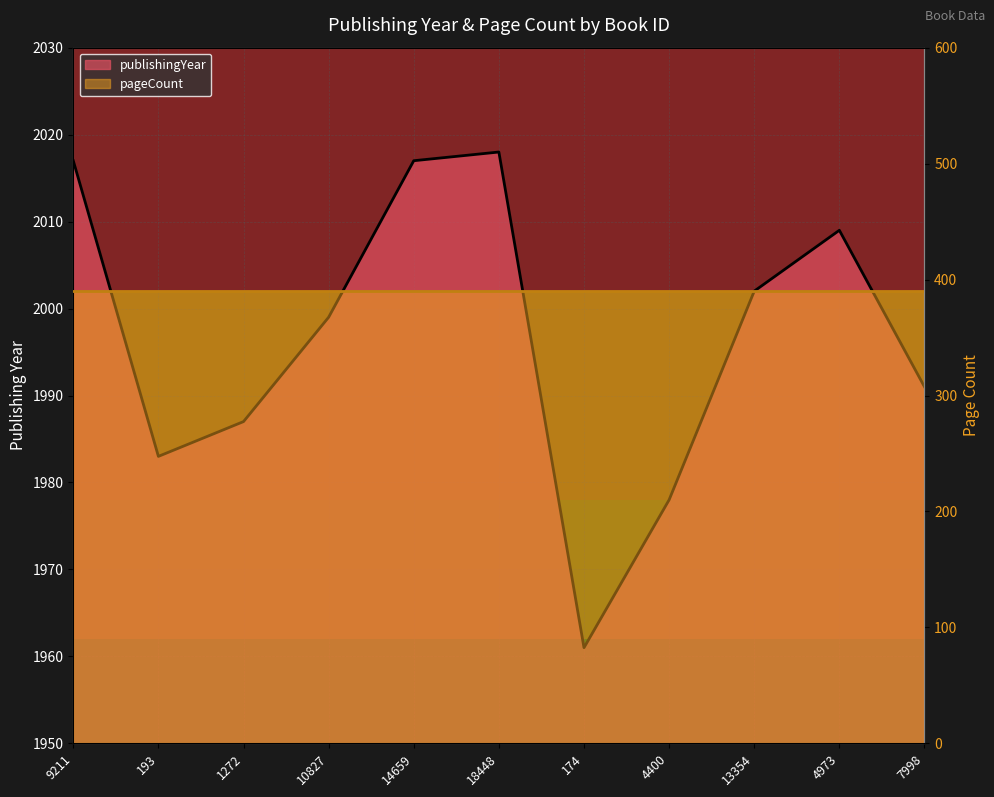

Where is the data nearest to the value 1989?

1272